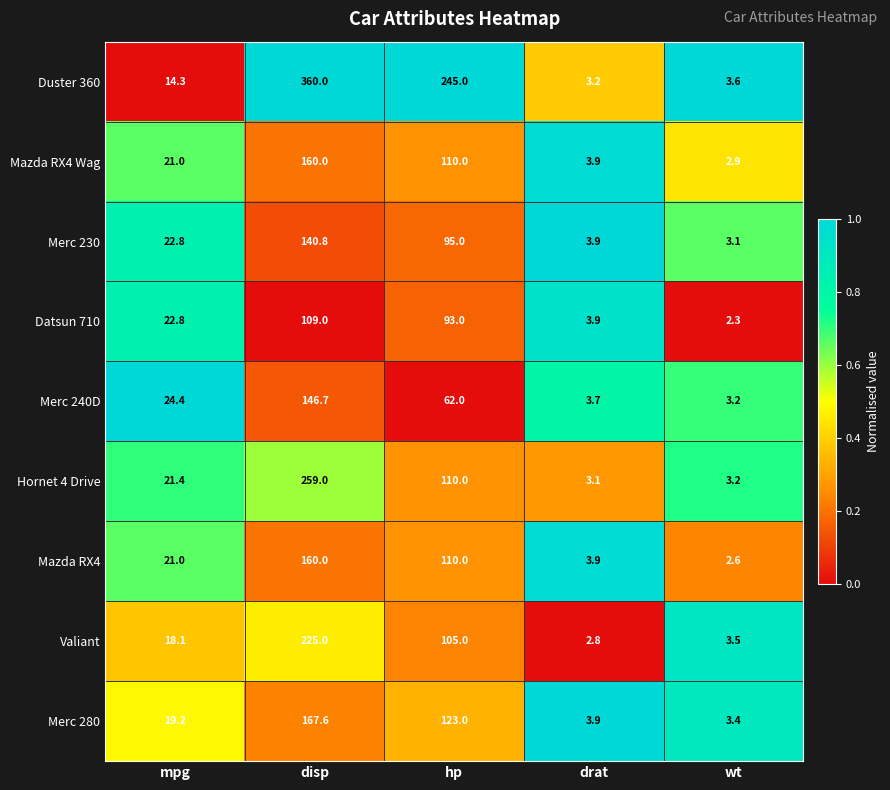

True or false: Merc 230 has a value of 6.2 at drat.

False